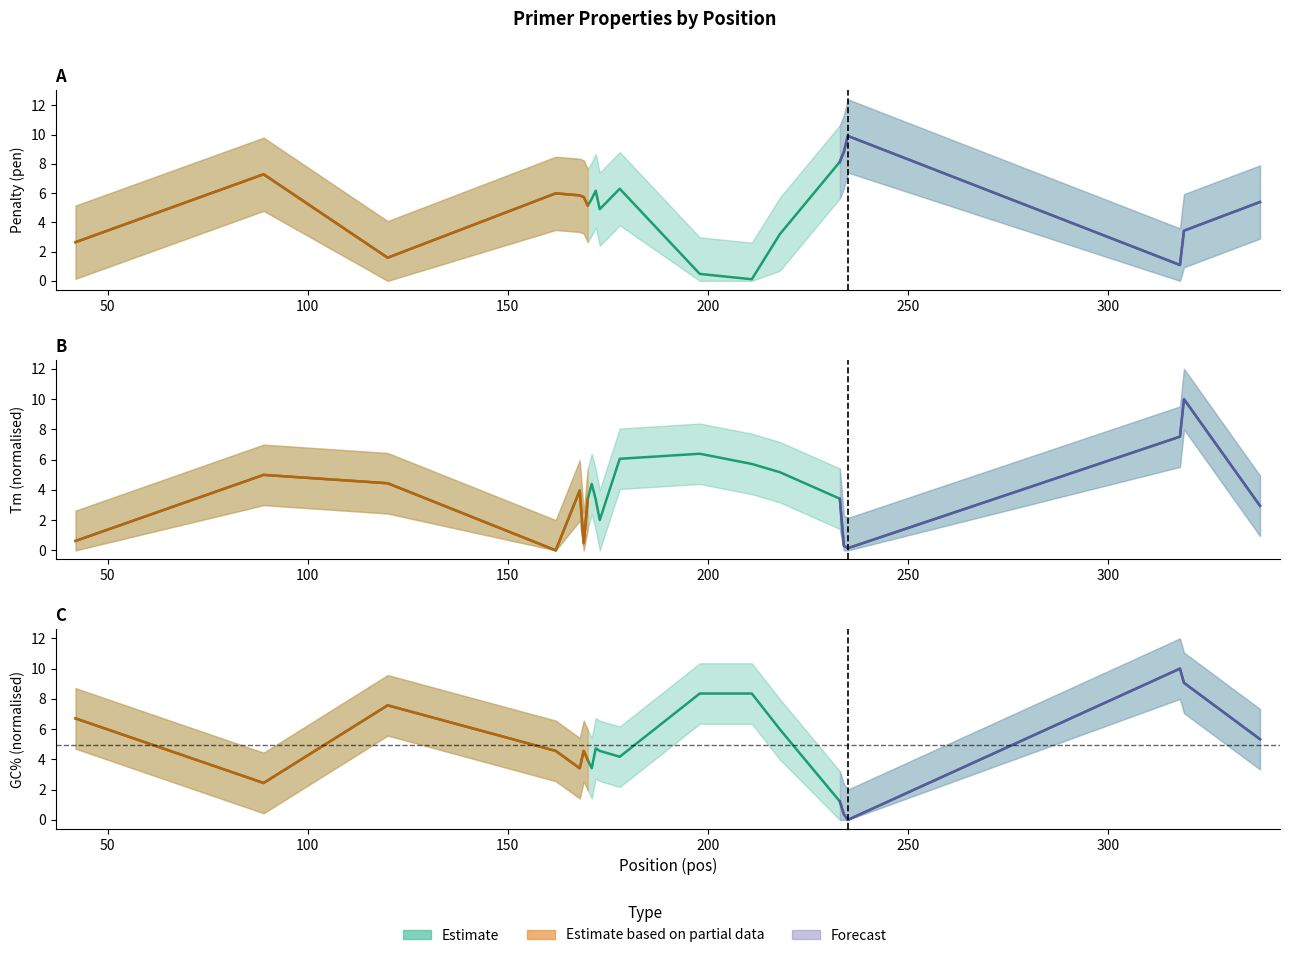

What value does the PRIMER_LEFT_0_GC_PERCENT series have at 211?

8.4